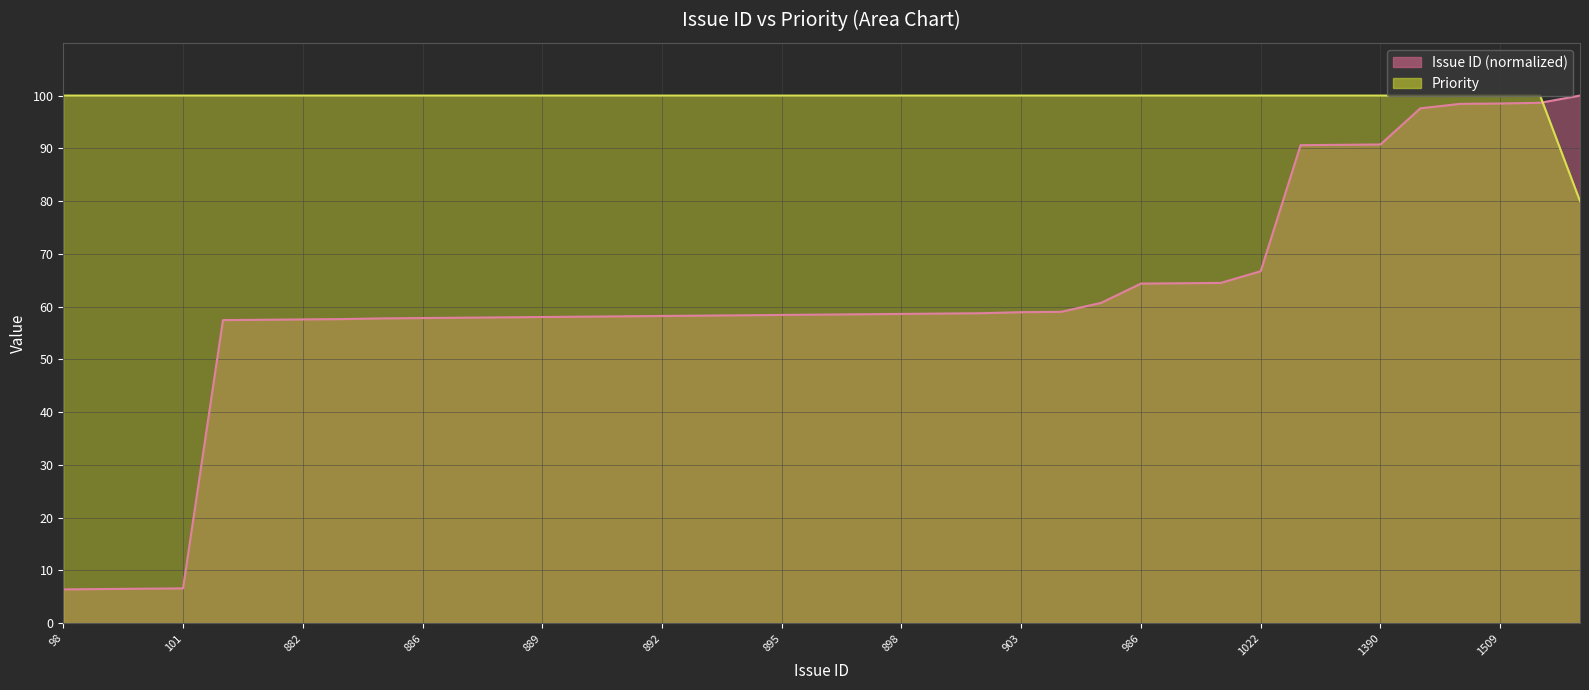

What is the greatest value displayed?

100.0